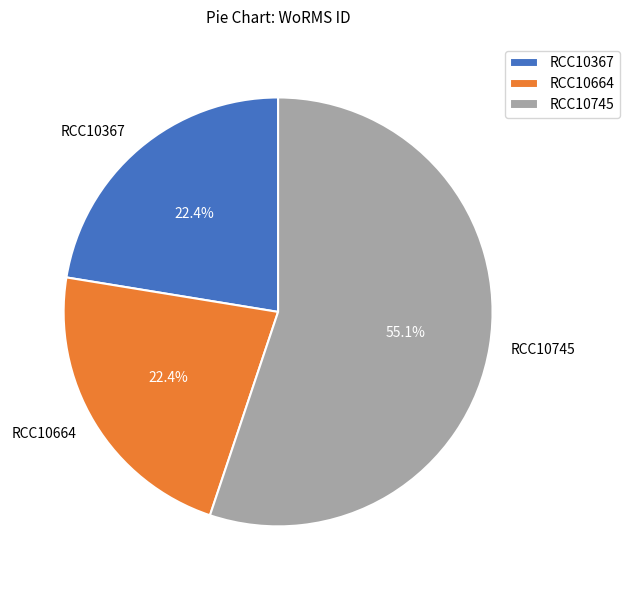

True or false: RCC10745 accounts for 55% of the total.

True